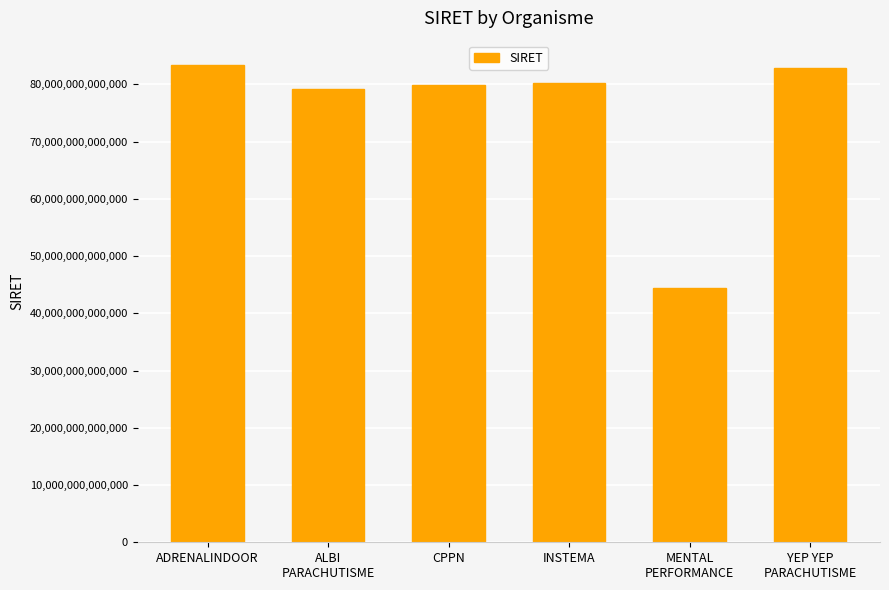

What is the ratio of the value at ADRENALINDOOR to the value at INSTEMA?

1.0